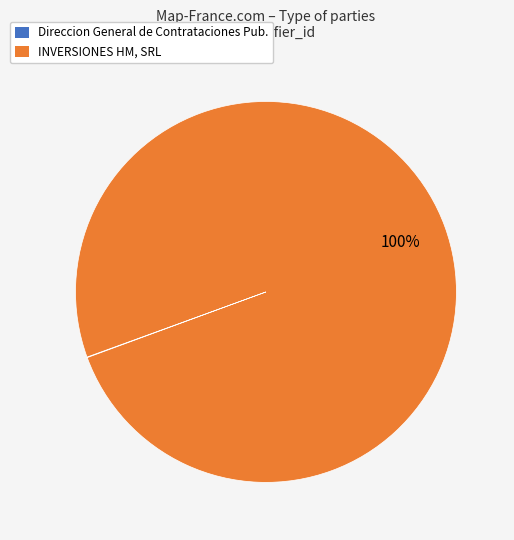

To the nearest percent, what is the average slice percentage?

50%